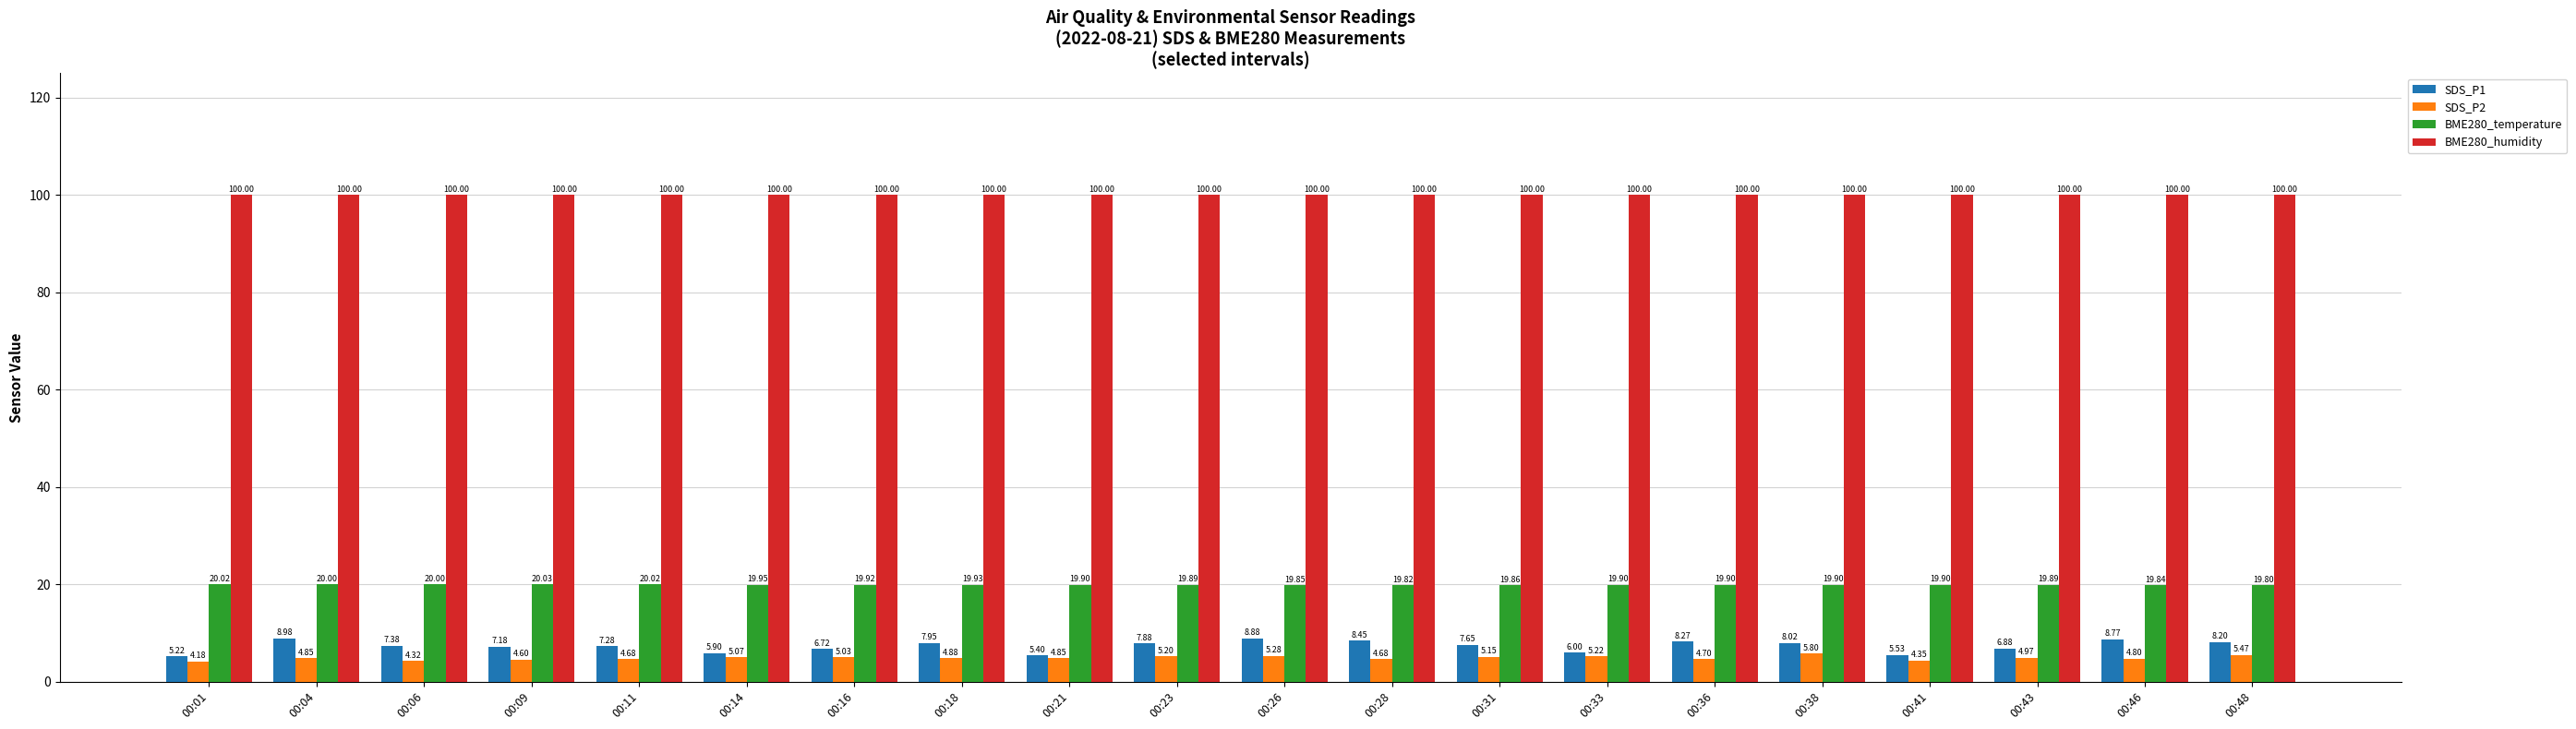

What are all the series names shown in the legend?

SDS_P1, SDS_P2, BME280_temperature, BME280_humidity